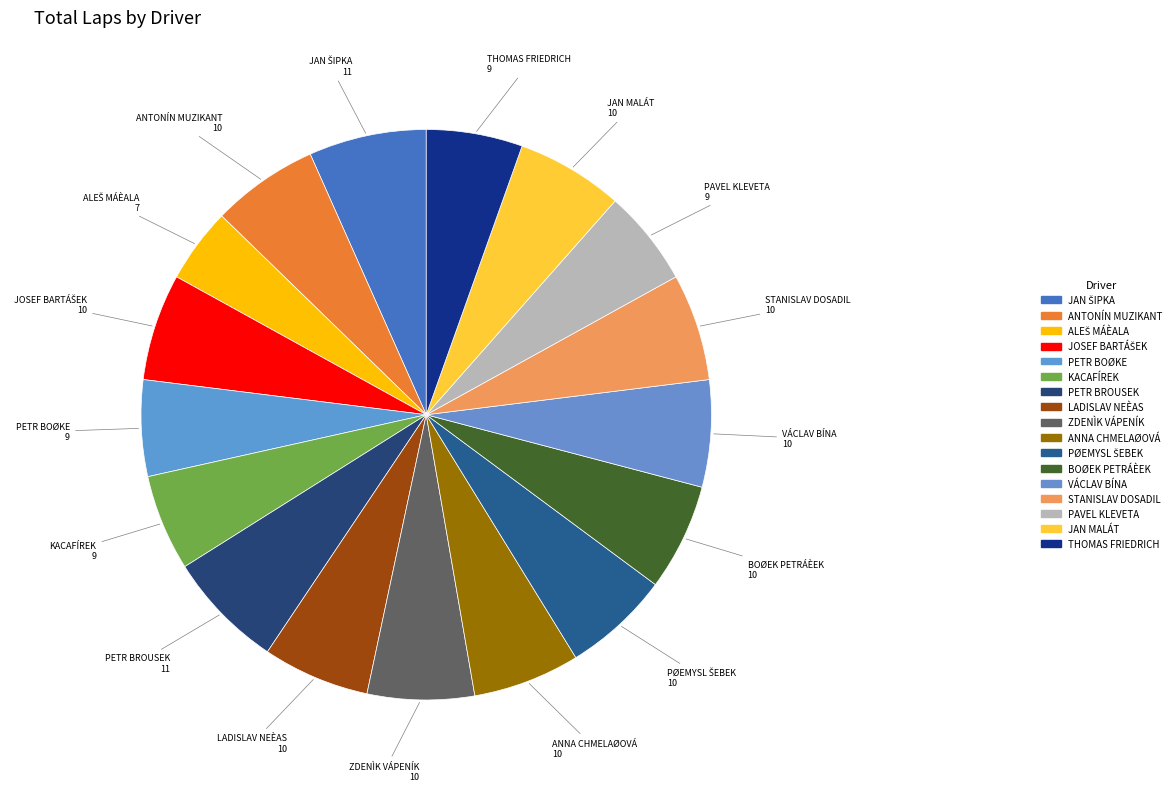

How many segments does this pie chart have?

17